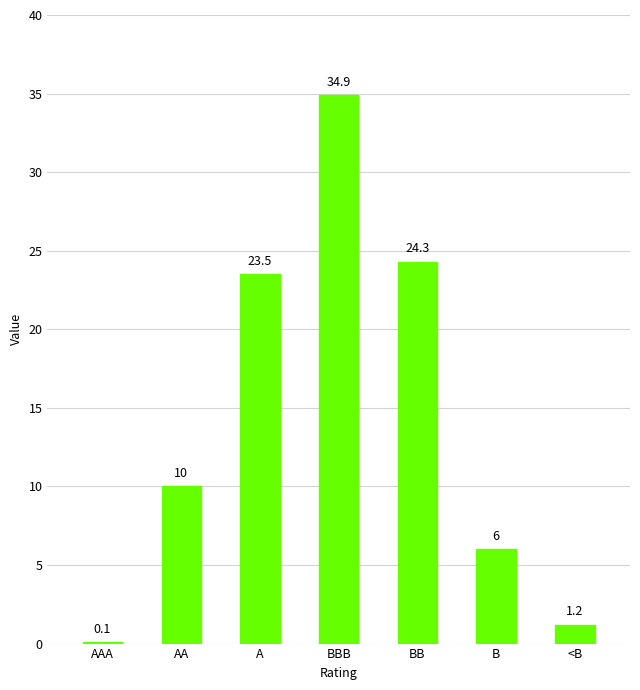

Which has a higher value, BB or A?

BB